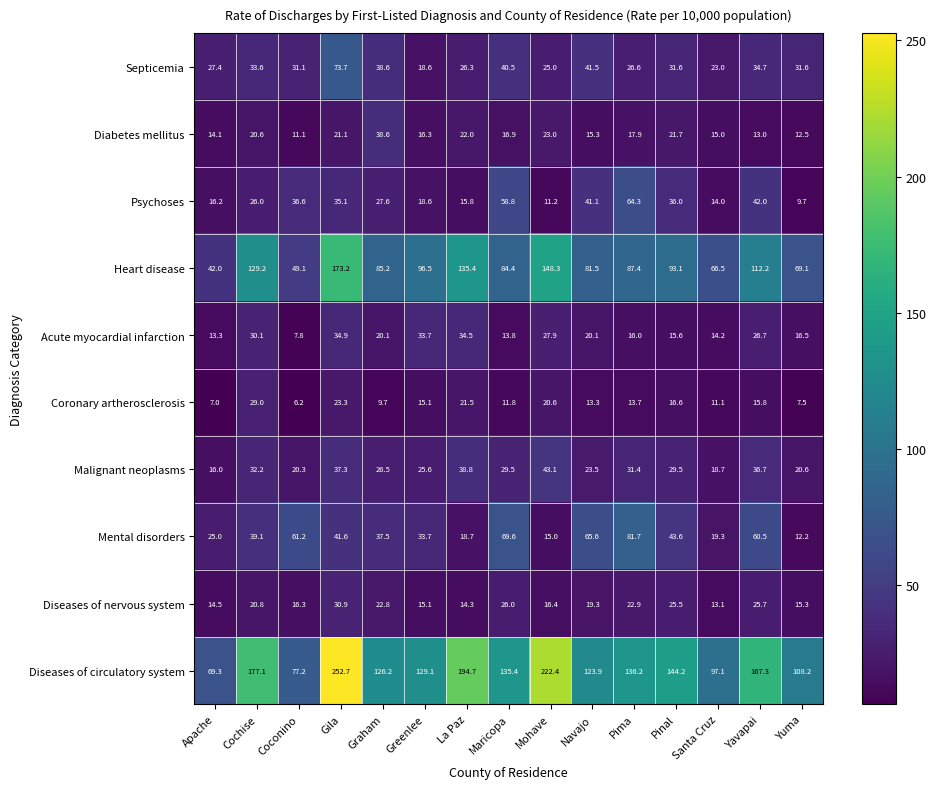

What is the difference between the Diabetes mellitus values at Apache and Santa Cruz?

0.9